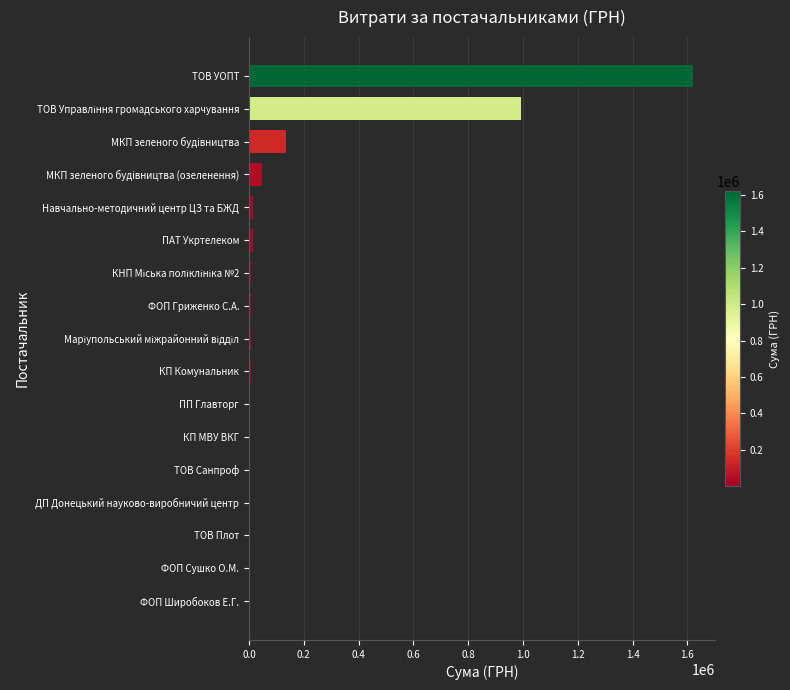

How many categories are shown in the chart?

17